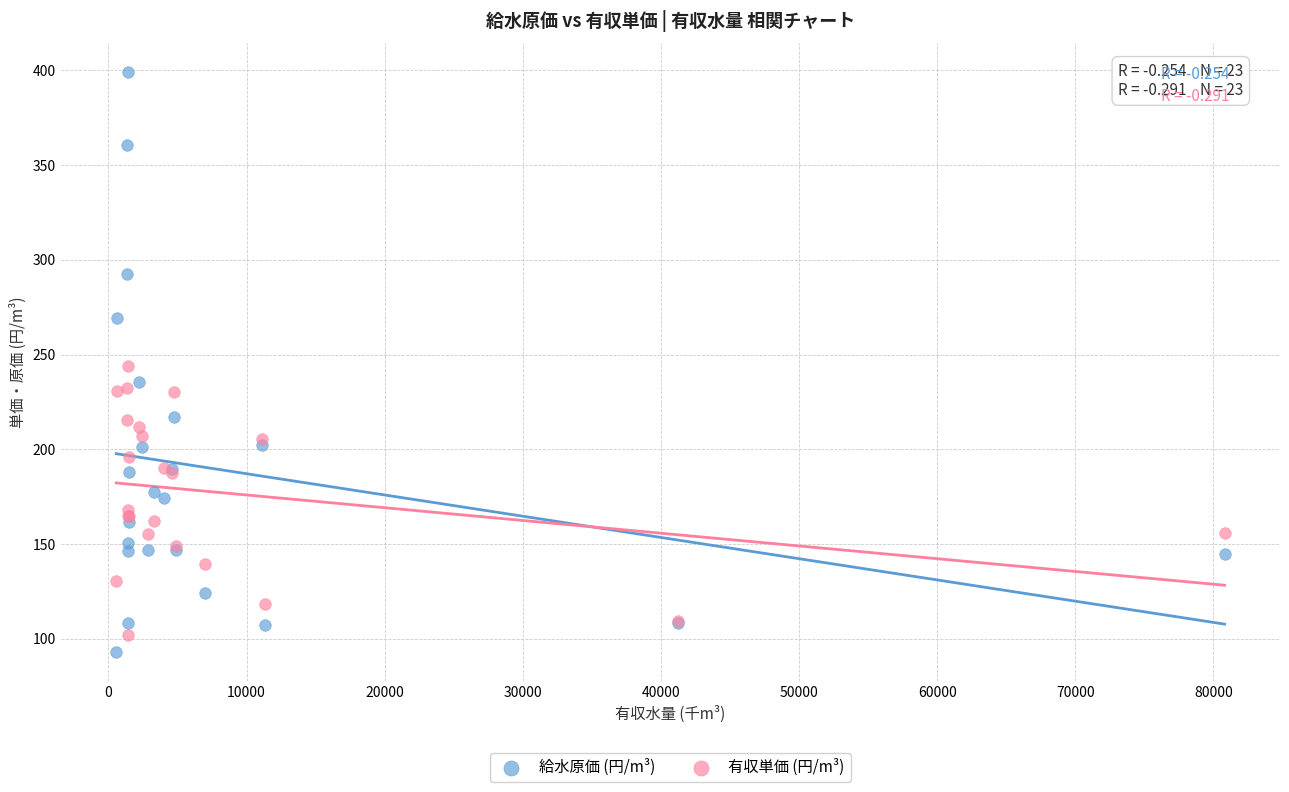

What are all the series names shown in the legend?

給水原価 (円/m³), 有収単価 (円/m³)